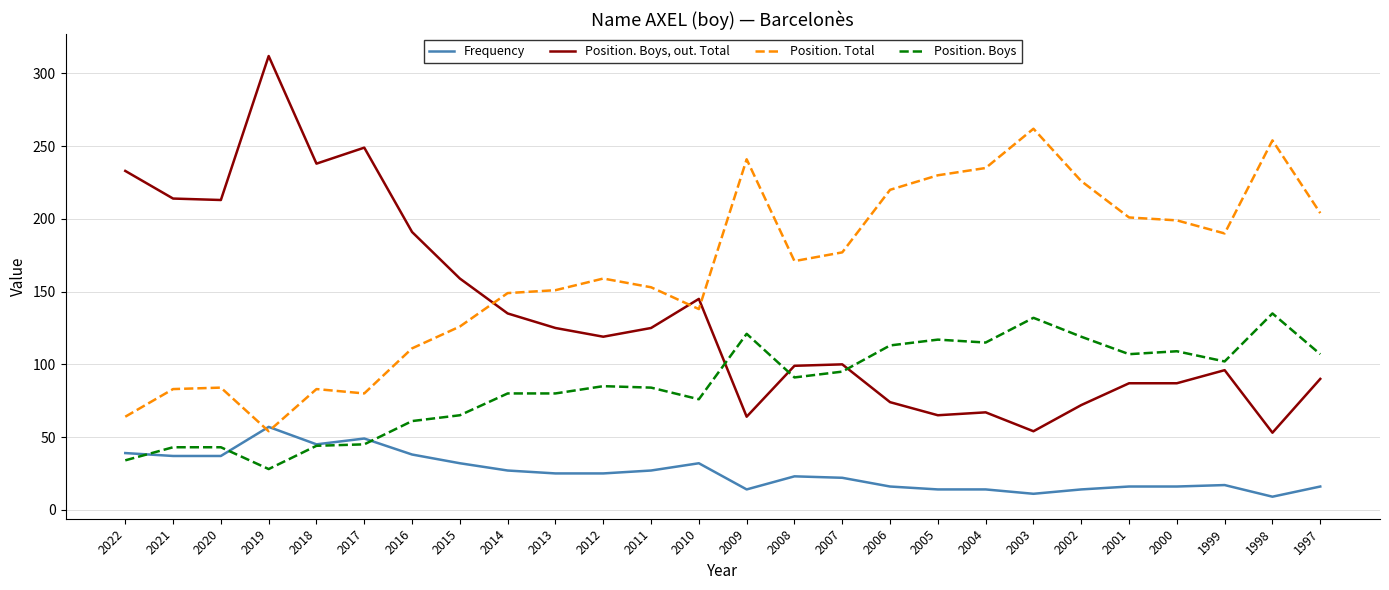

At how many categories does at least one series exceed 127?

26